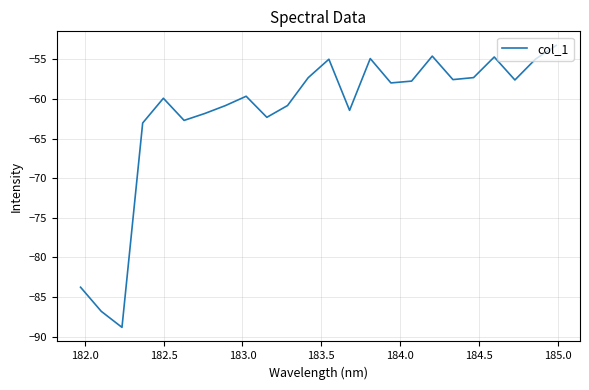

What is the smallest value displayed?

-88.8